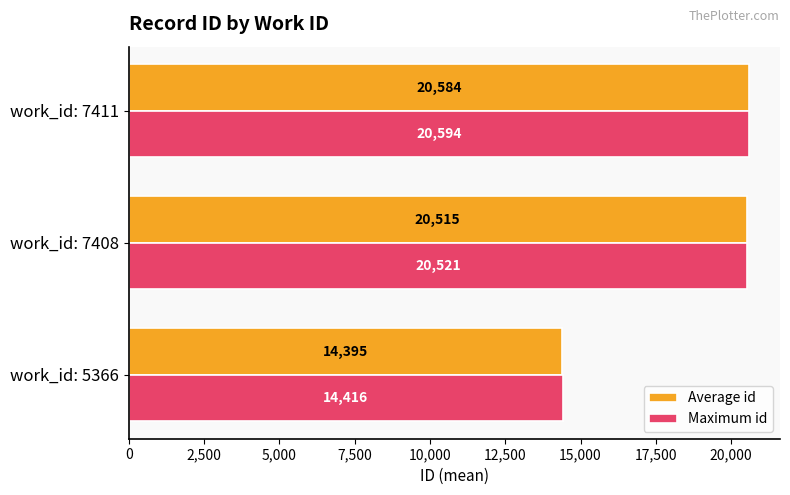

What is the difference between the maximum and second lowest values in the Maximum id series?

73.0